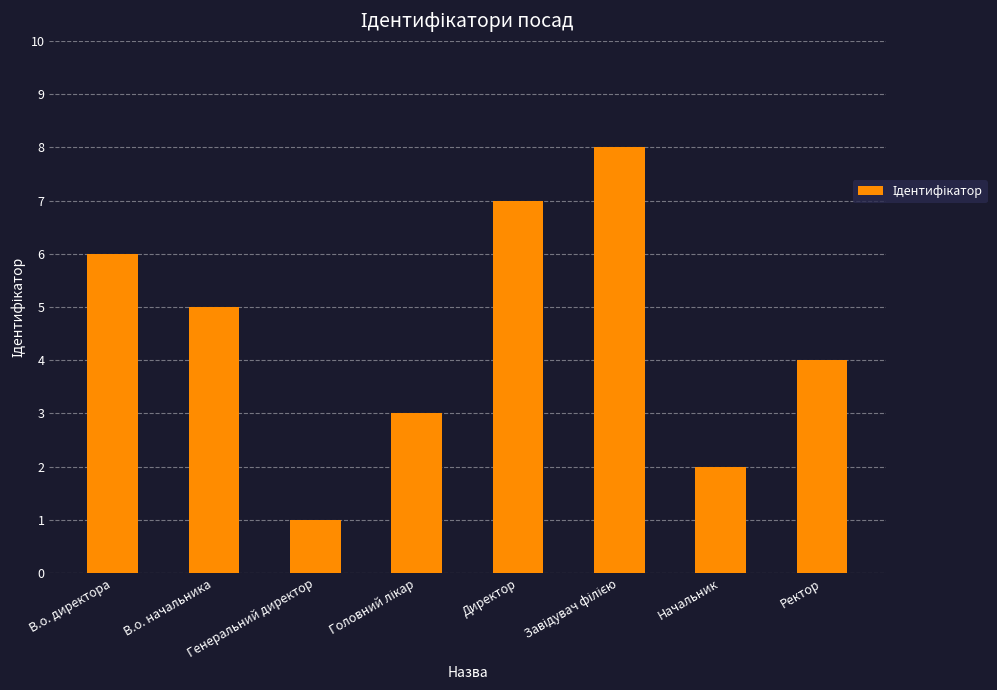

Reading right to left, extract all data points from this chart.

4	2	8	7	3	1	5	6